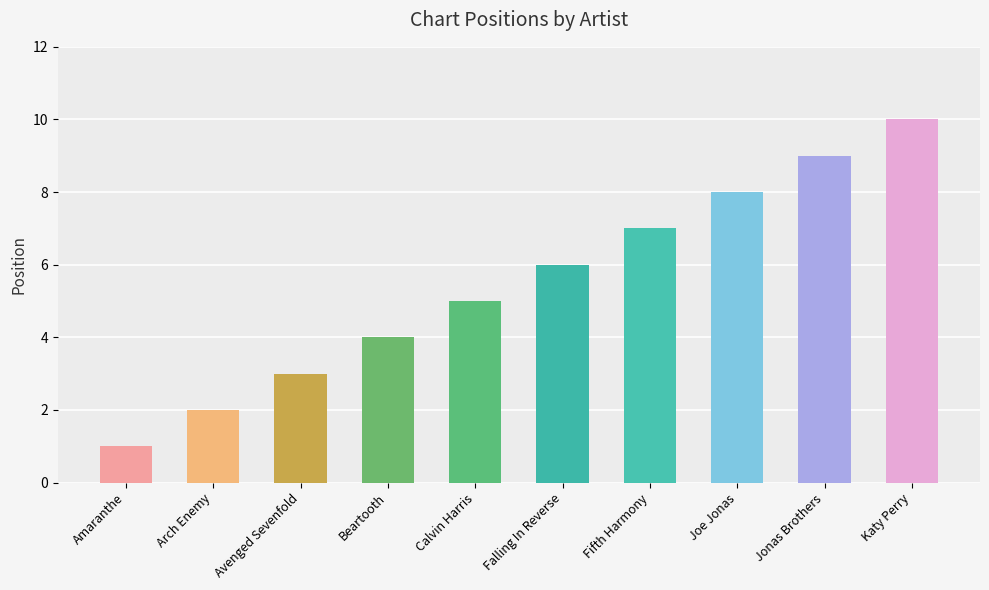

List the labels in order of value, largest first.

Katy Perry, Jonas Brothers, Joe Jonas, Fifth Harmony, Falling In Reverse, Calvin Harris, Beartooth, Avenged Sevenfold, Arch Enemy, Amaranthe